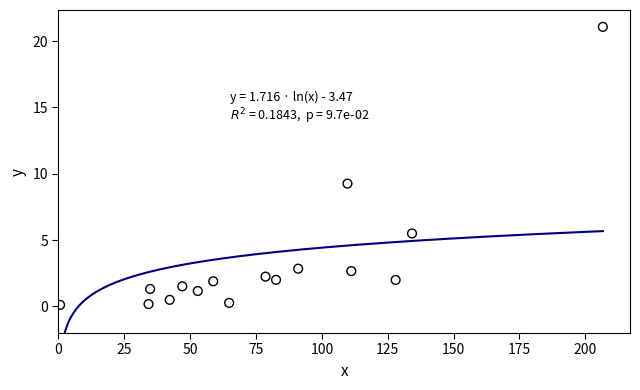

What Y value in the scatter plot is closest to 10?

9.3